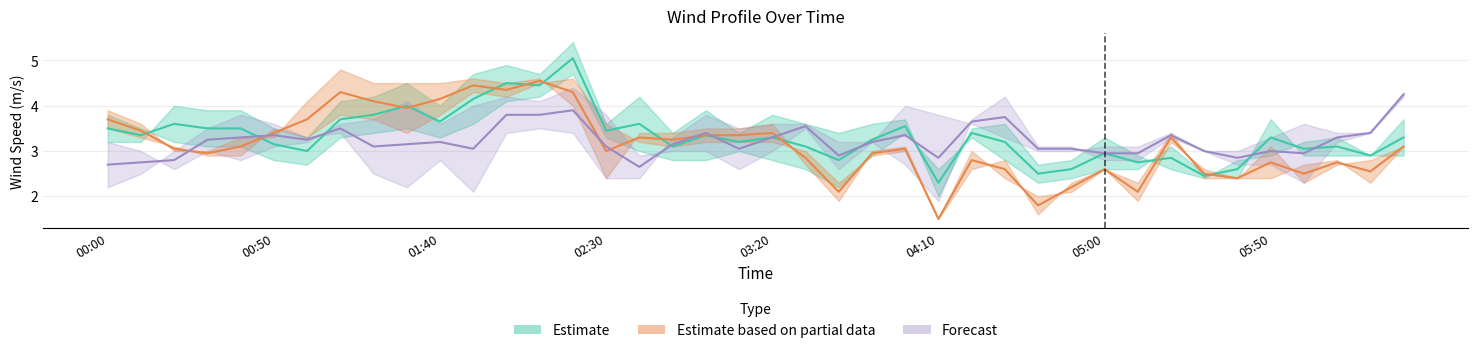

Between 2009/09/25 00:00 and 2009/09/25 04:50, which is larger?

2009/09/25 00:00